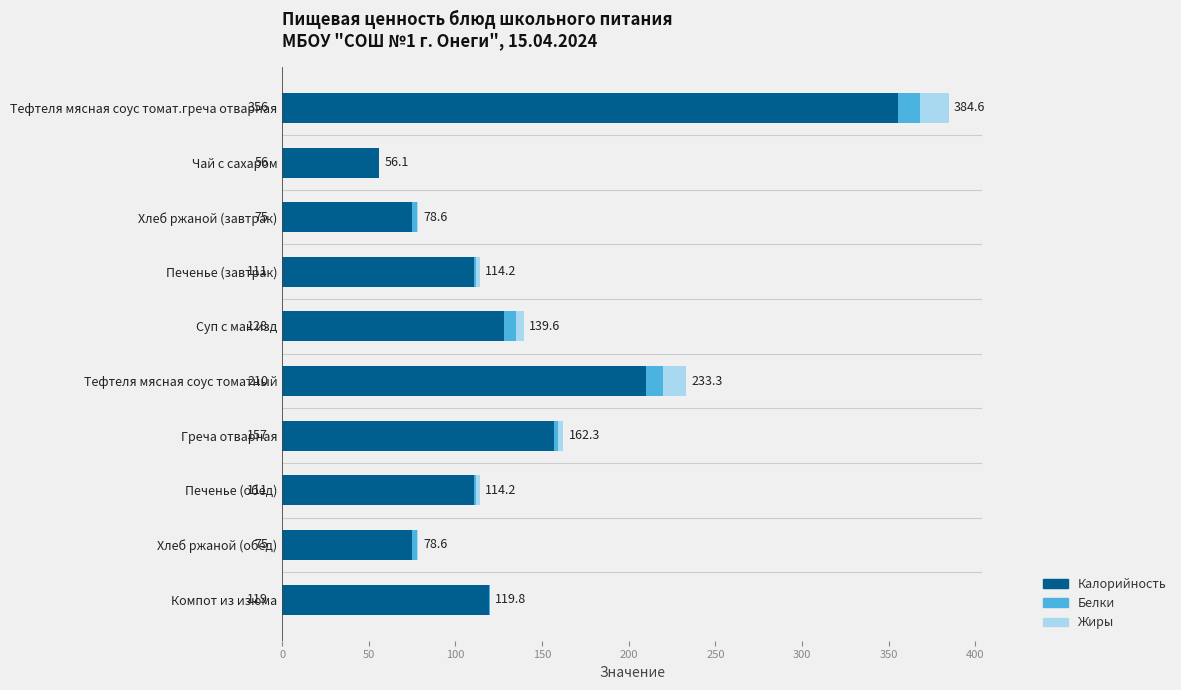

Is it true that Калорийность equals 75.0 at Хлеб ржаной (завтрак)?

True